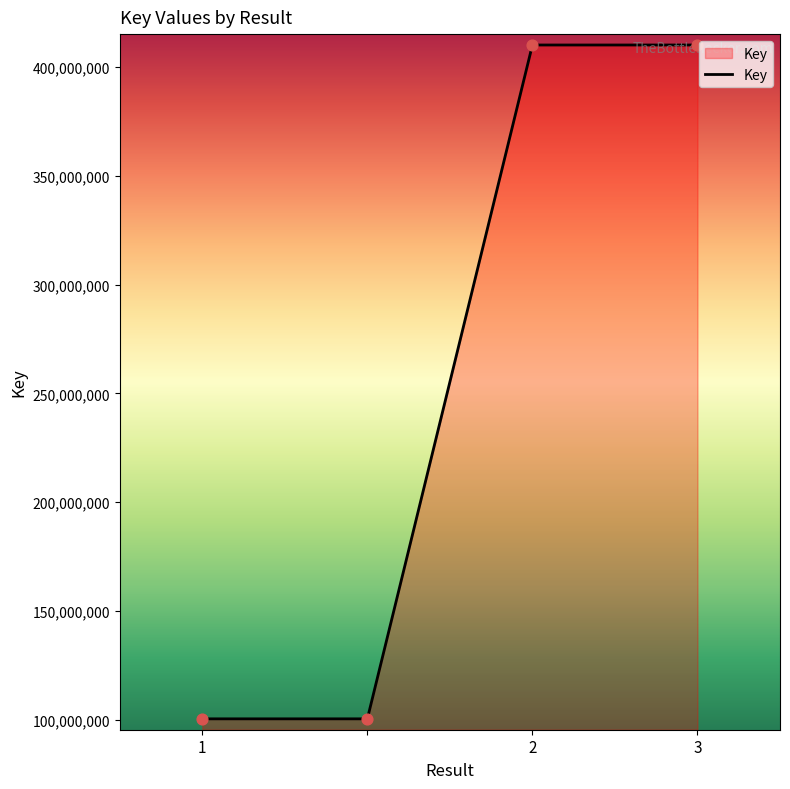

What is the difference between the second highest and minimum values?

309605834